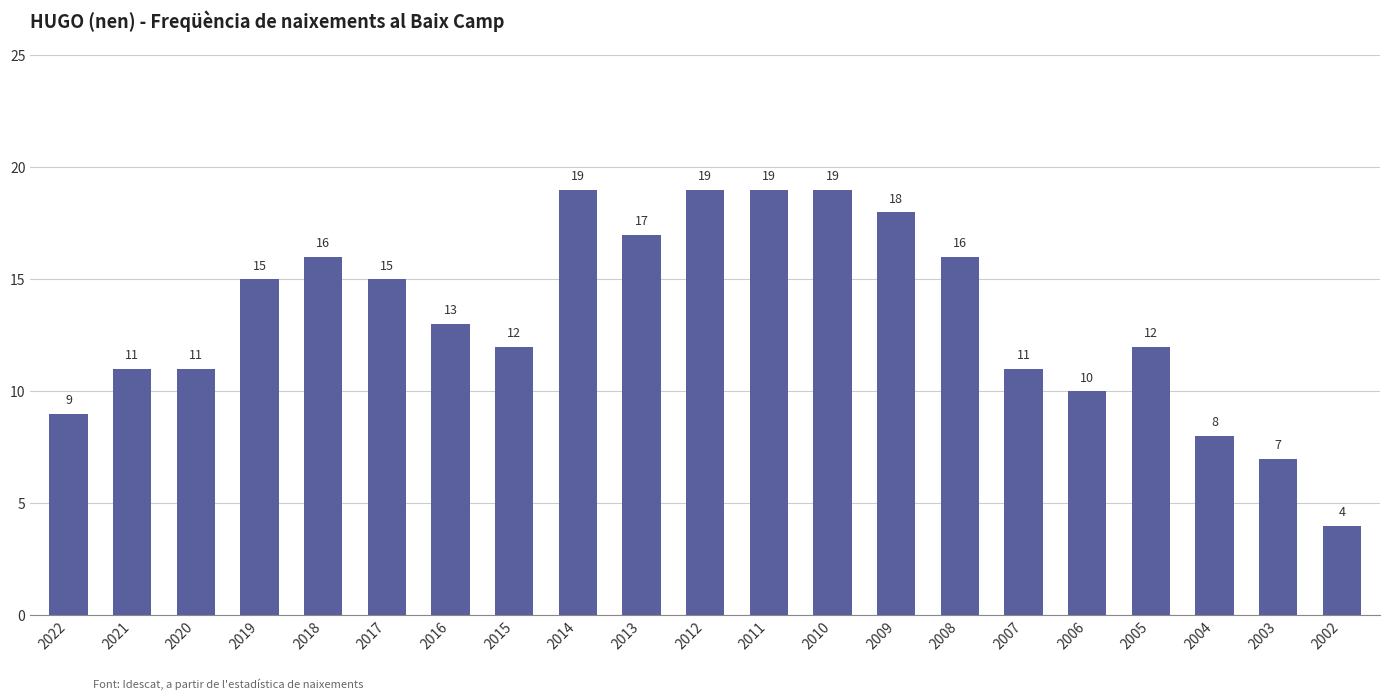

Count the number of categories in the chart.

21